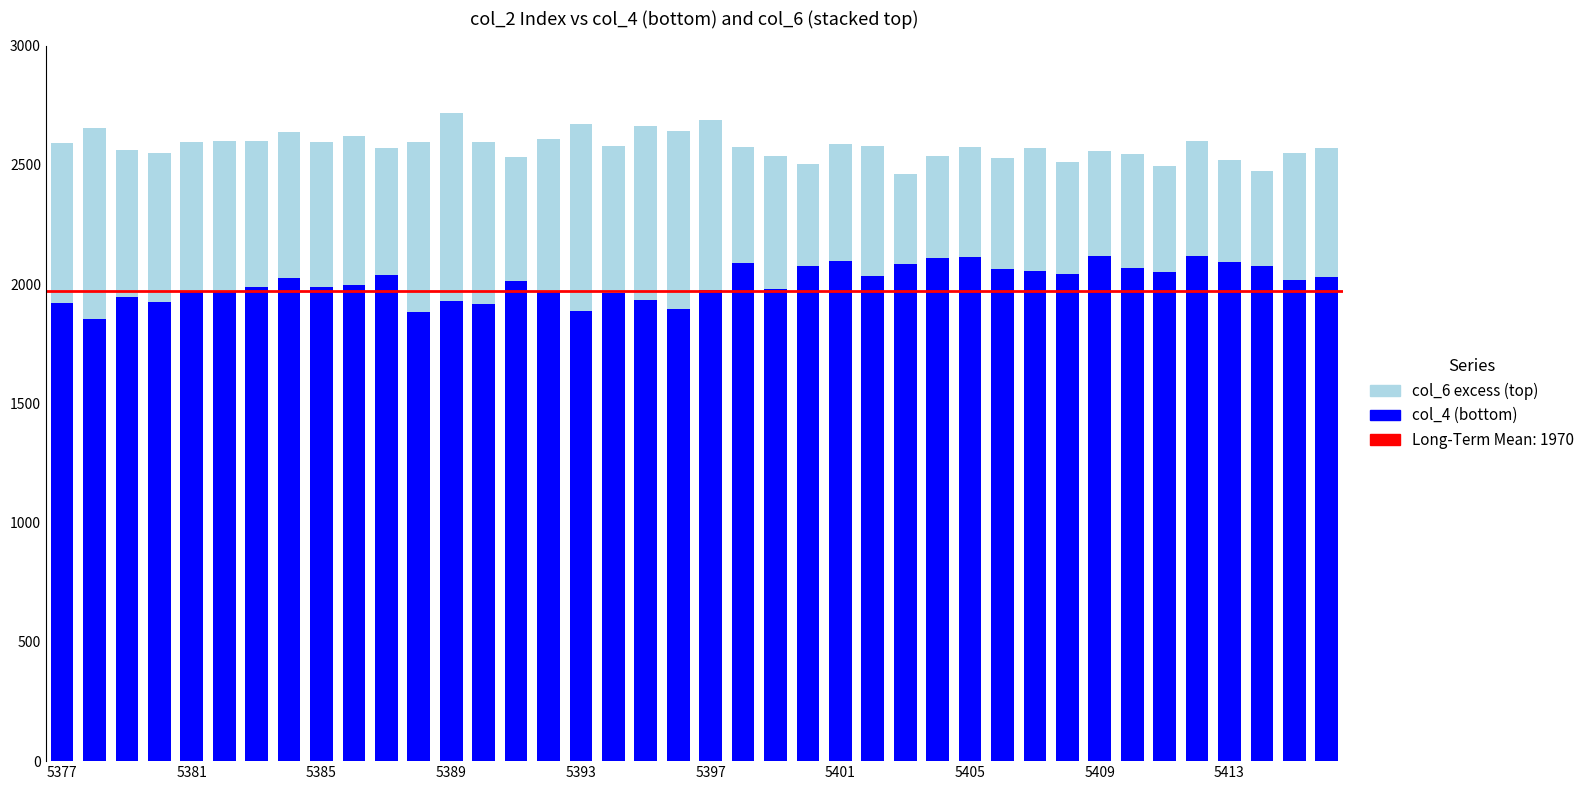

How many distinct data groups are displayed?

2